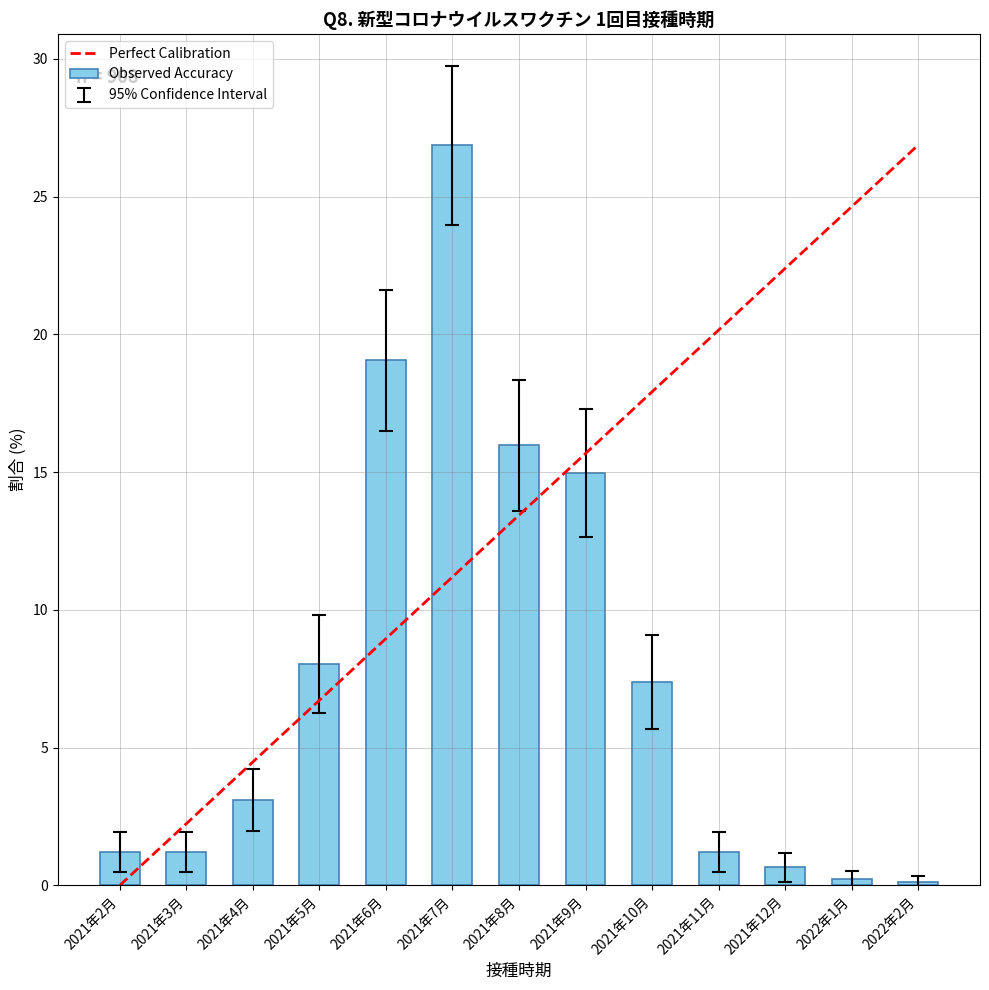

True or false: the data shows 26.9 at 2021年7月.

True